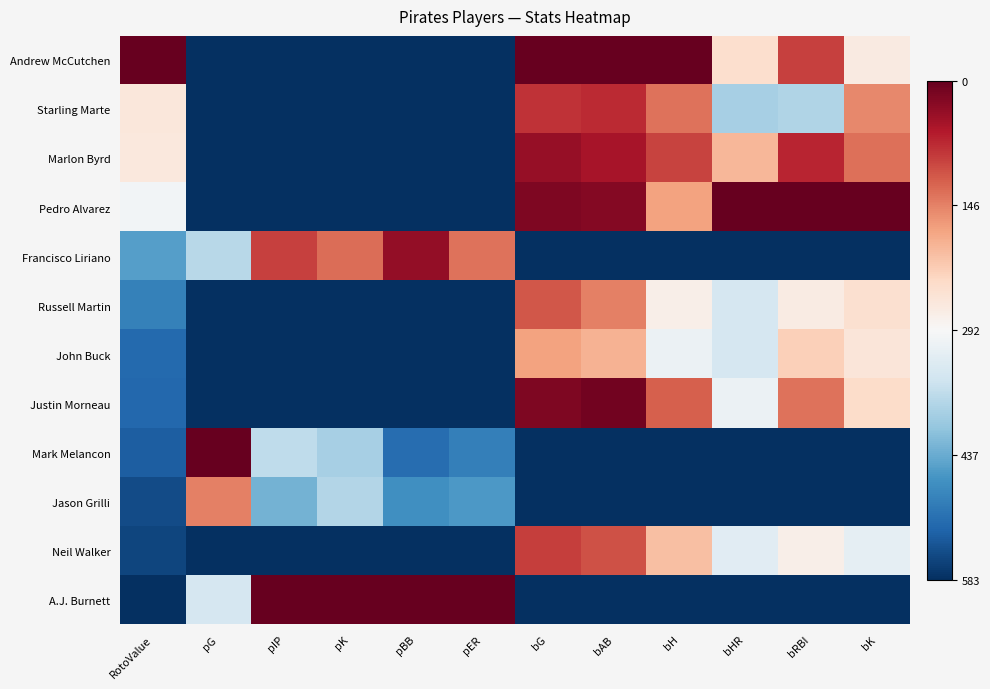

At pK, list the series in order from largest to smallest.

A.J. Burnett, Francisco Liriano, Jason Grilli, Mark Melancon, Andrew McCutchen, Starling Marte, Marlon Byrd, Pedro Alvarez, Russell Martin, John Buck, Justin Morneau, Neil Walker